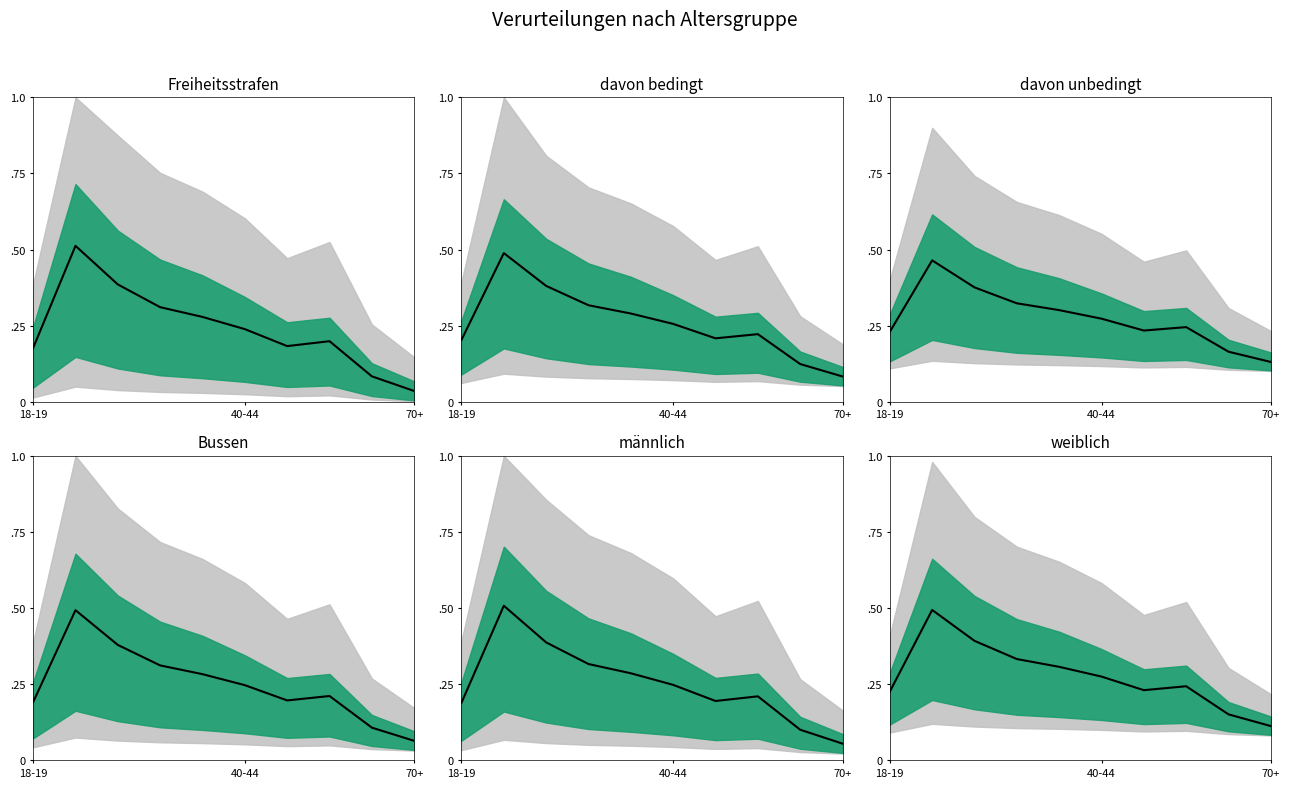

What is the approximate value of davon bedingt at 35-39?

0.3